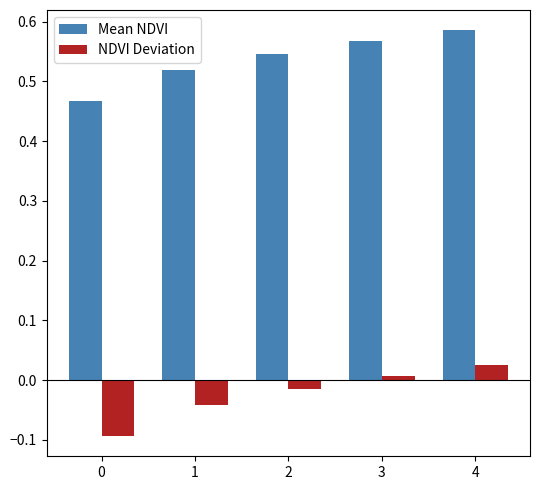

How many series are shown in this chart?

2